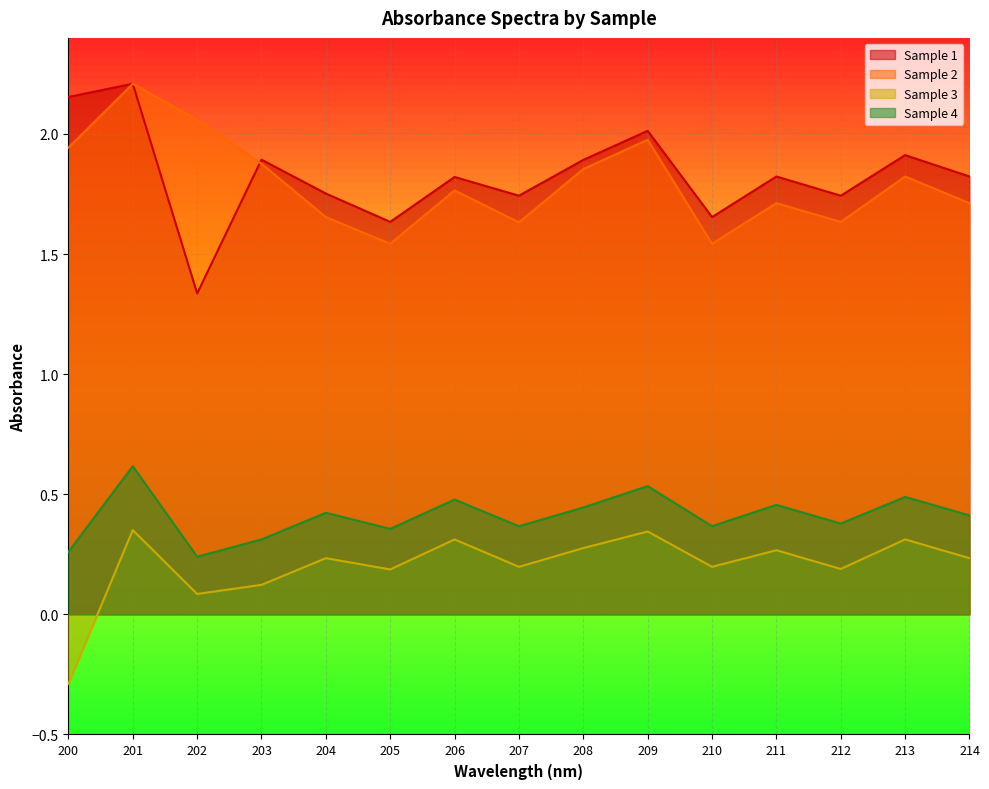

True or false: Sample 2 and Sample 3 intersect in this chart.

False